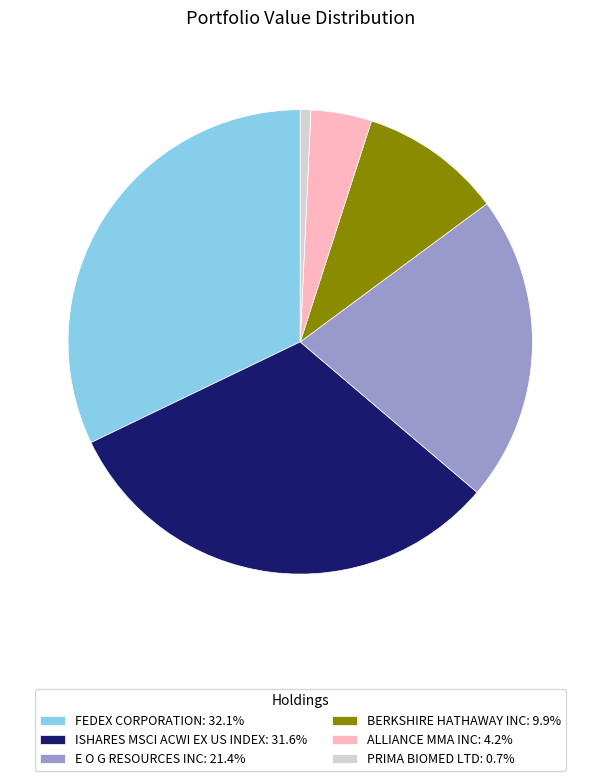

Is the sum of ALLIANCE MMA INC: 4.2% and E O G RESOURCES INC: 21.4% greater than half?

No